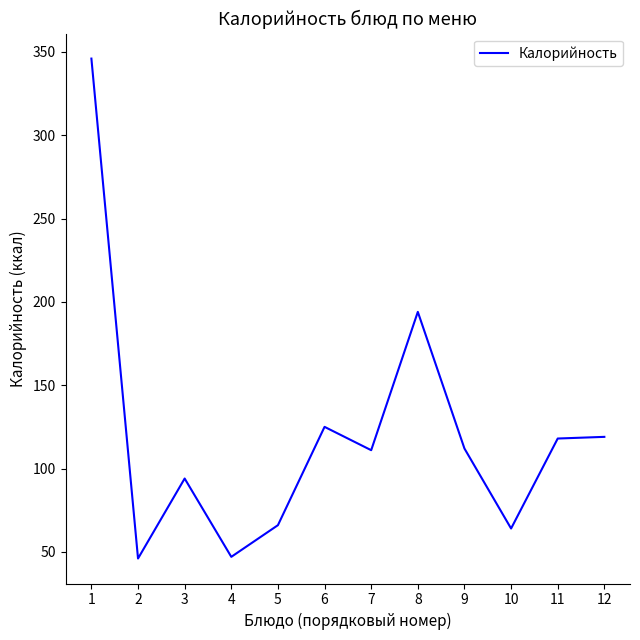

What value does the data have at 10?

64